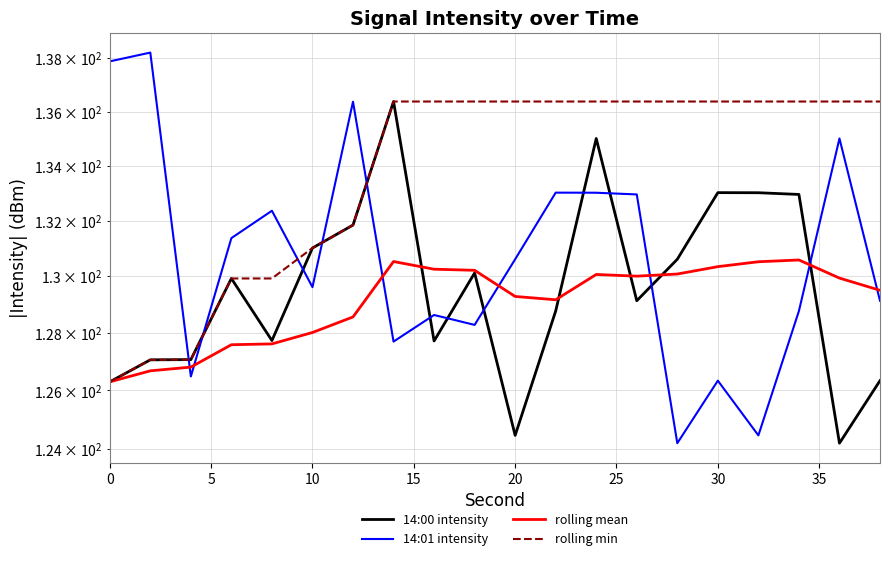

Rank the series by their maximum value, from highest to lowest.

14:01 intensity, 14:00 intensity, rolling min, rolling mean